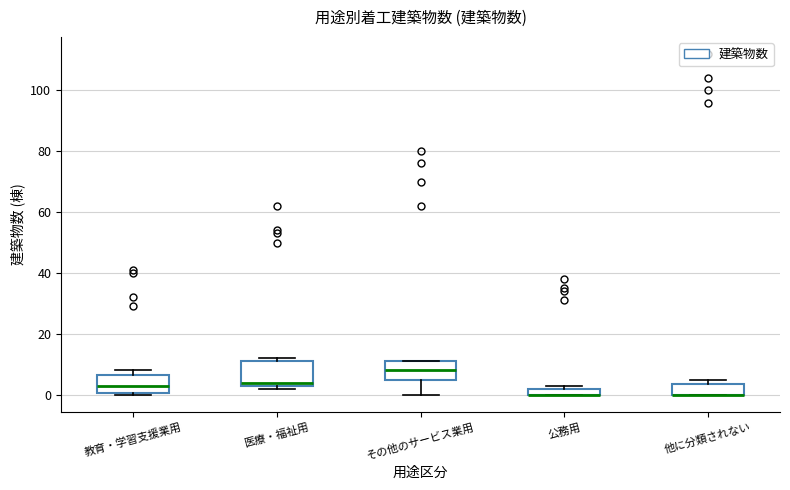

Which box is the tallest, from its lower edge to its upper edge?

医療・福祉用